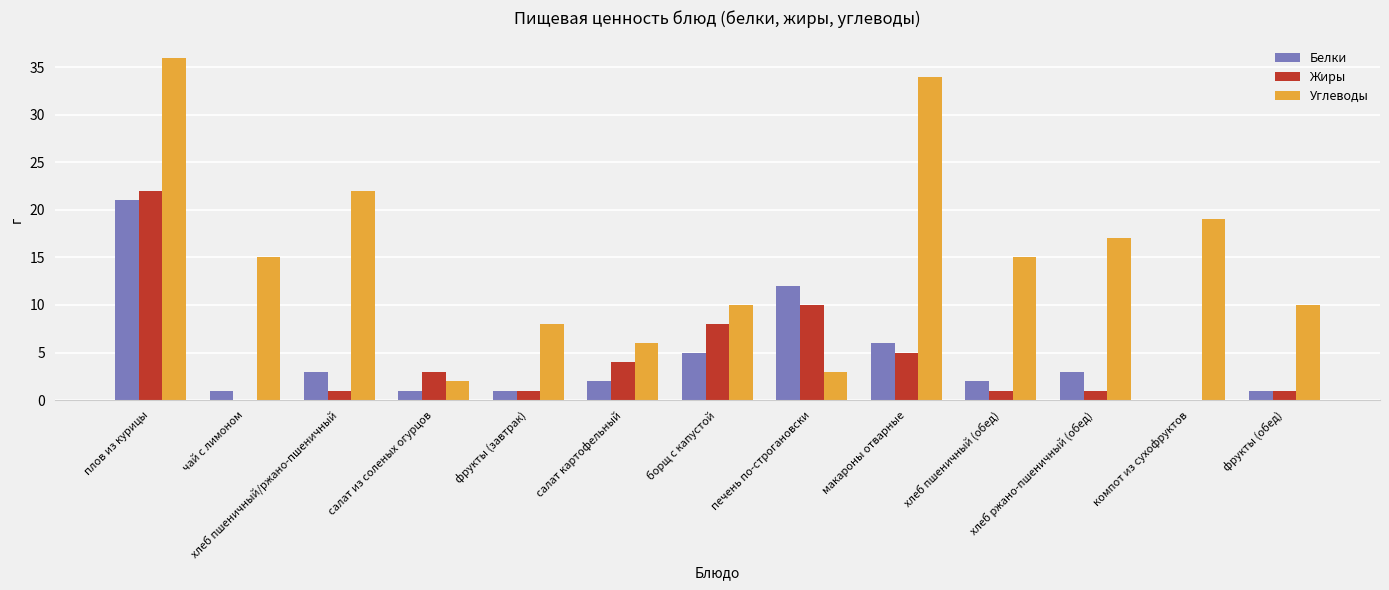

Reading left to right, extract all data points from this chart.

Белки: 21	1	3	1	1	2	5	12	6	2	3	0	1
Жиры: 22	0	1	3	1	4	8	10	5	1	1	0	1
Углеводы: 36	15	22	2	8	6	10	3	34	15	17	19	10